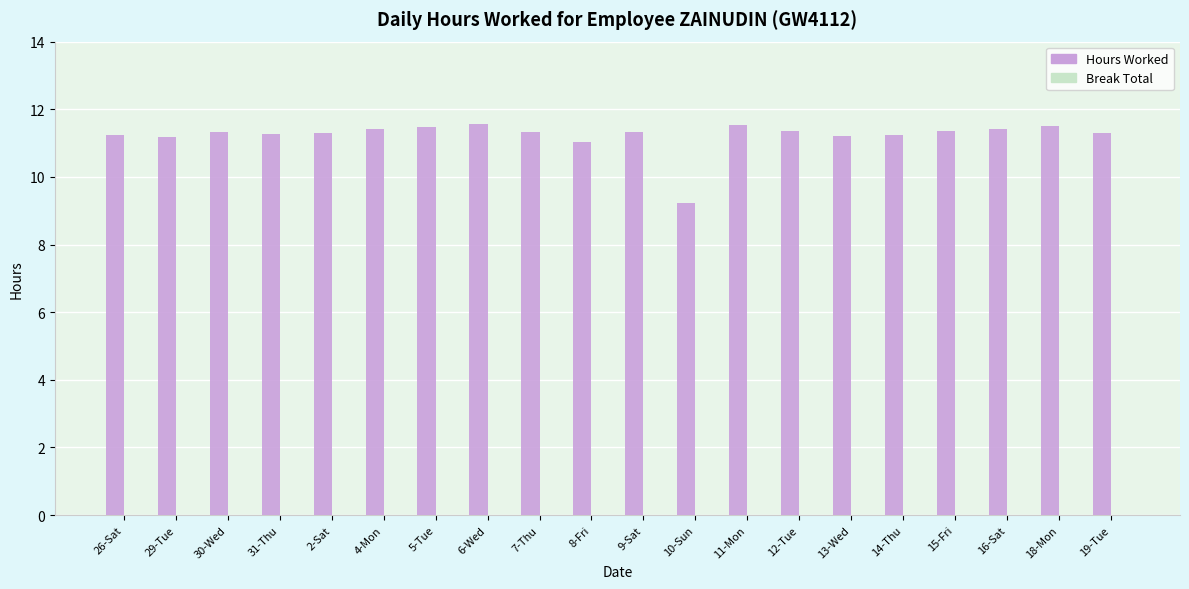

Which has a higher value, 11-Mon or 15-Fri?

11-Mon